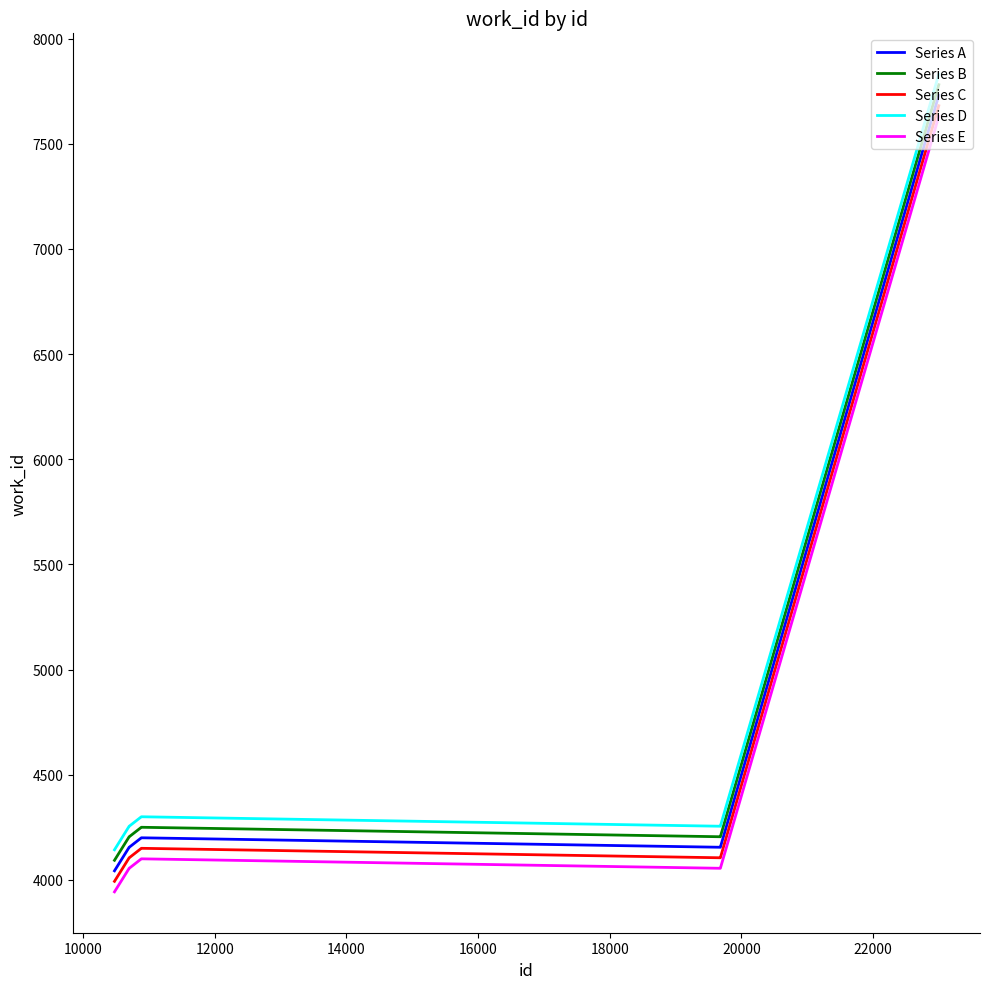

What are all the series names shown in the legend?

Series A, Series B, Series C, Series D, Series E